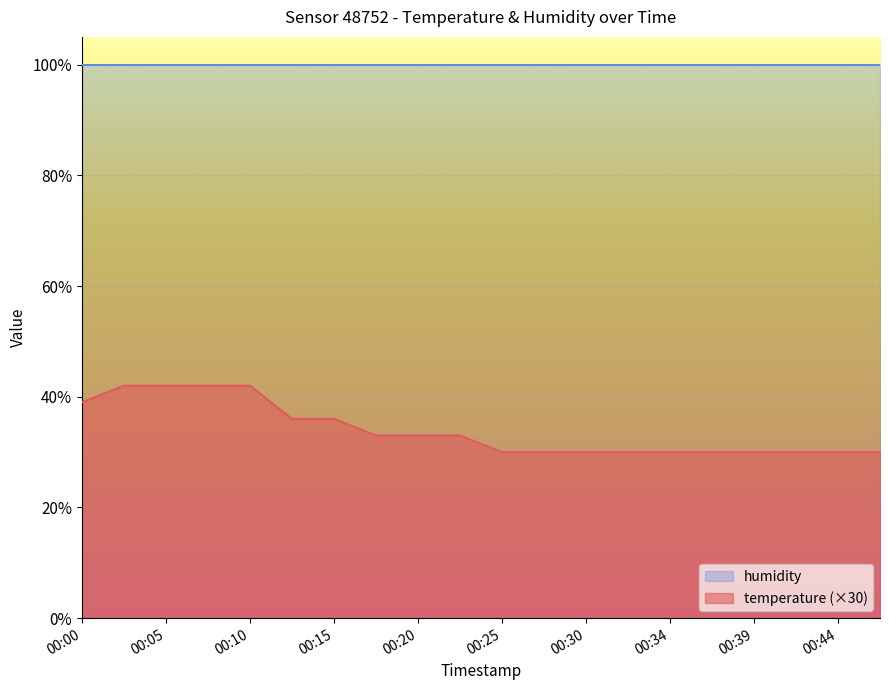

Reading left to right, list all the values displayed in this chart.

00:00=39	00:03=42	00:05=42	00:08=42	00:10=42	00:12=36	00:15=36	00:17=33	00:20=33	00:22=33	00:25=30	00:27=30	00:30=30	00:32=30	00:34=30	00:37=30	00:39=30	00:42=30	00:44=30	00:47=30